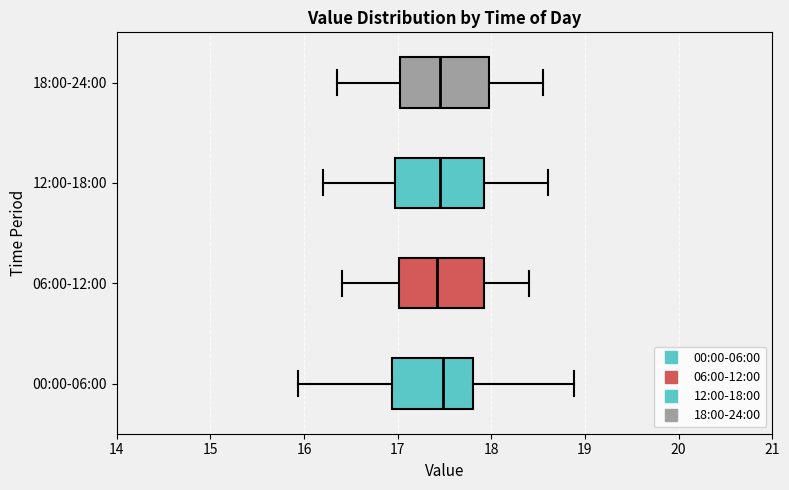

Reading bottom to top, transcribe this box plot: for each box, give where its median line is, the range the box spans, and where its two whiskers end, as read against the x-axis. The values are not printed on the chart, so give them approximately, as read against the axis.

00:00-06:00: median 17.5, box 16.9 to 17.8, whiskers 15.9 to 18.9
06:00-12:00: median 17.4, box 17.0 to 17.9, whiskers 16.4 to 18.4
12:00-18:00: median 17.5, box 17.0 to 17.9, whiskers 16.2 to 18.6
18:00-24:00: median 17.5, box 17.0 to 18.0, whiskers 16.4 to 18.6